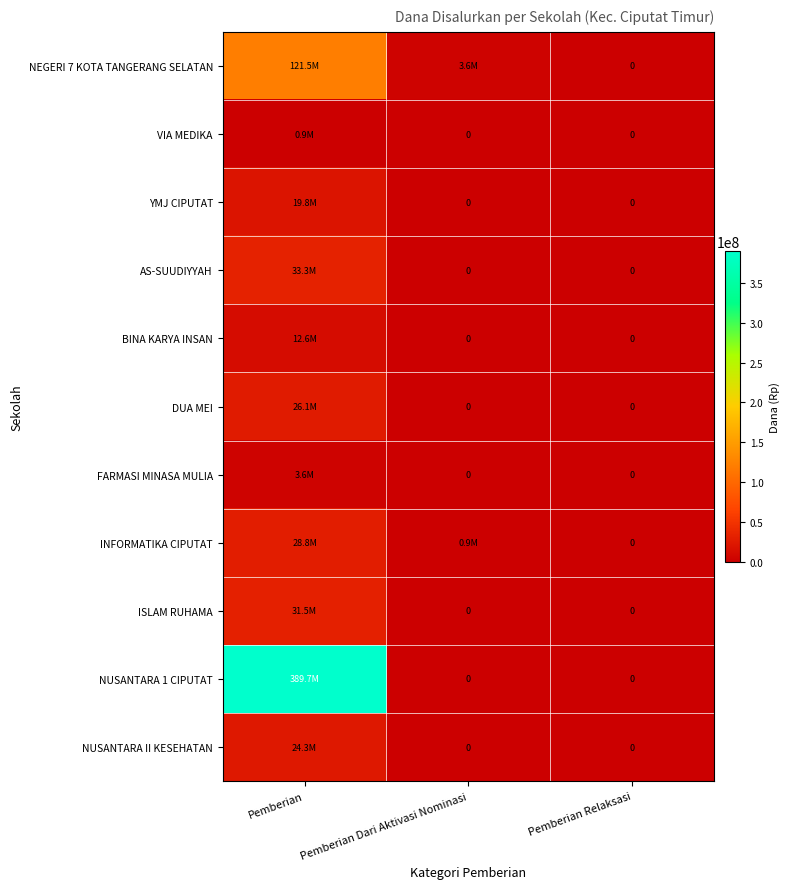

Is the value of VIA MEDIKA at Pemberian Relaksasi greater than the value of INFORMATIKA CIPUTAT at Pemberian Relaksasi?

No